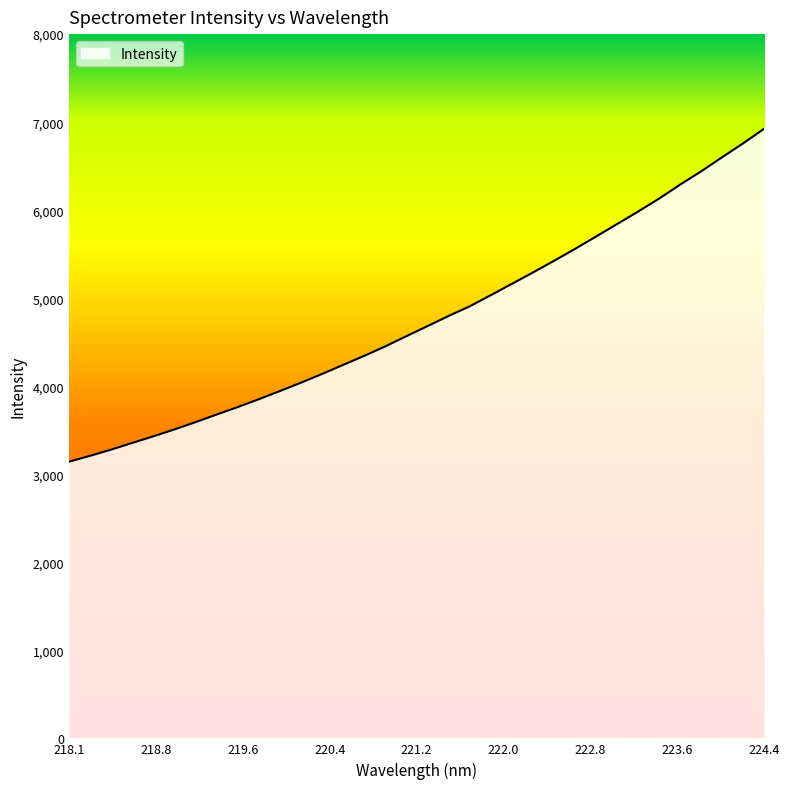

What is the difference between the maximum and minimum values?

3783.8